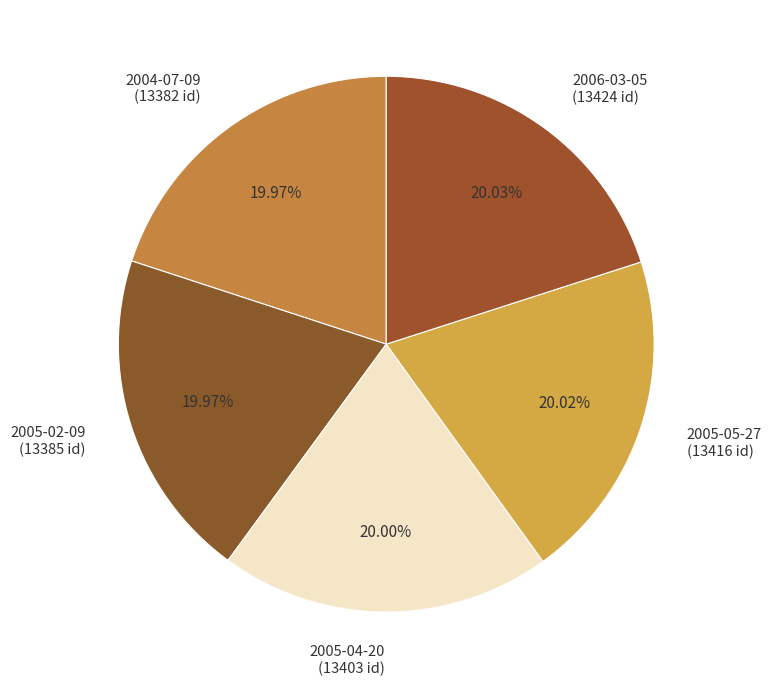

The 2005-02-09 slice represents 20% of the pie. True or false?

True